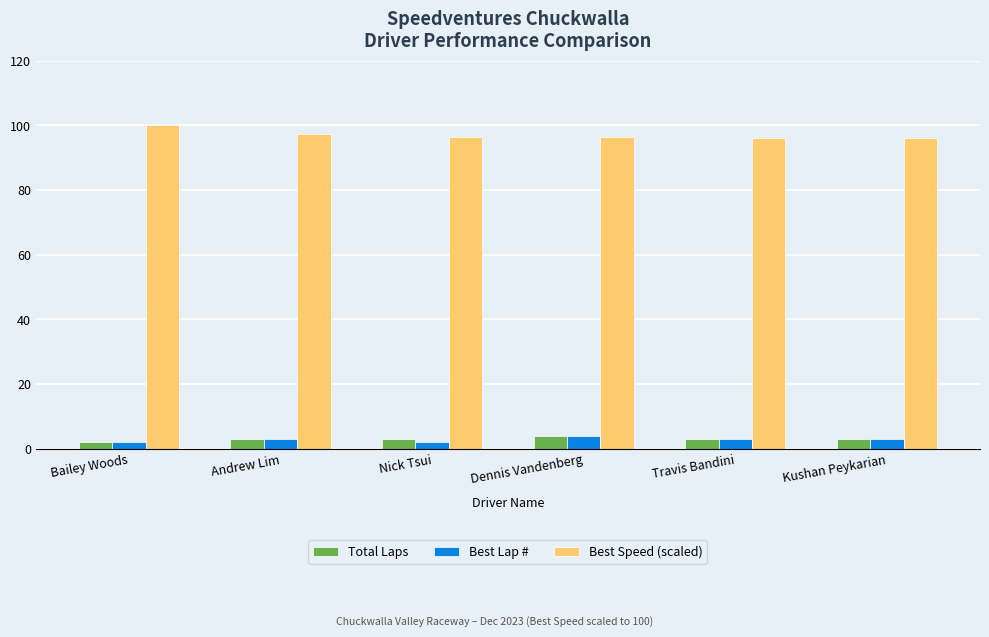

How many distinct data groups are displayed?

3